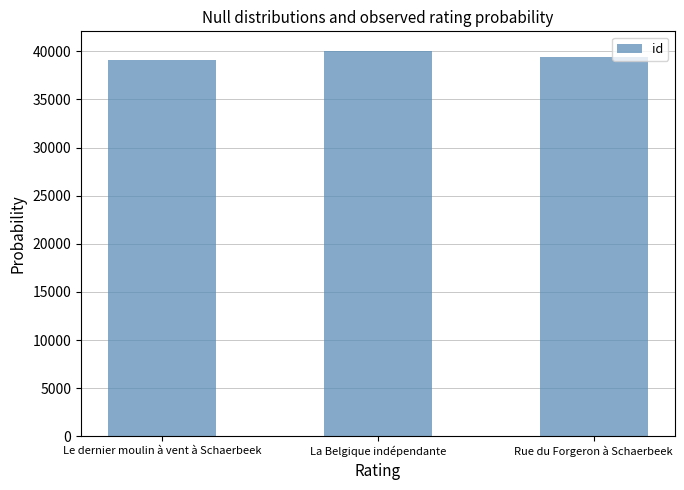

Reading left to right, extract all data points from this chart.

39130	40076	39370